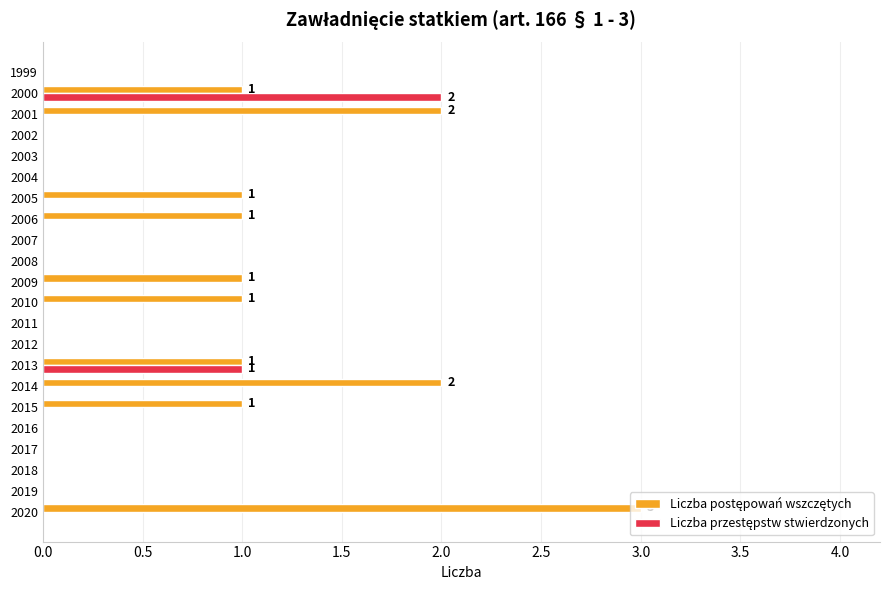

What is the total value across all series at 2000?

3